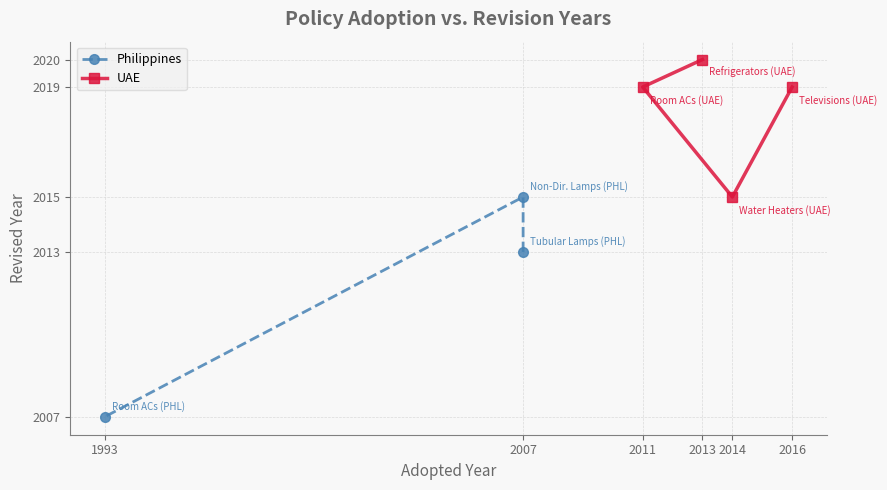

The value at 2014 is 2015. True or false?

True